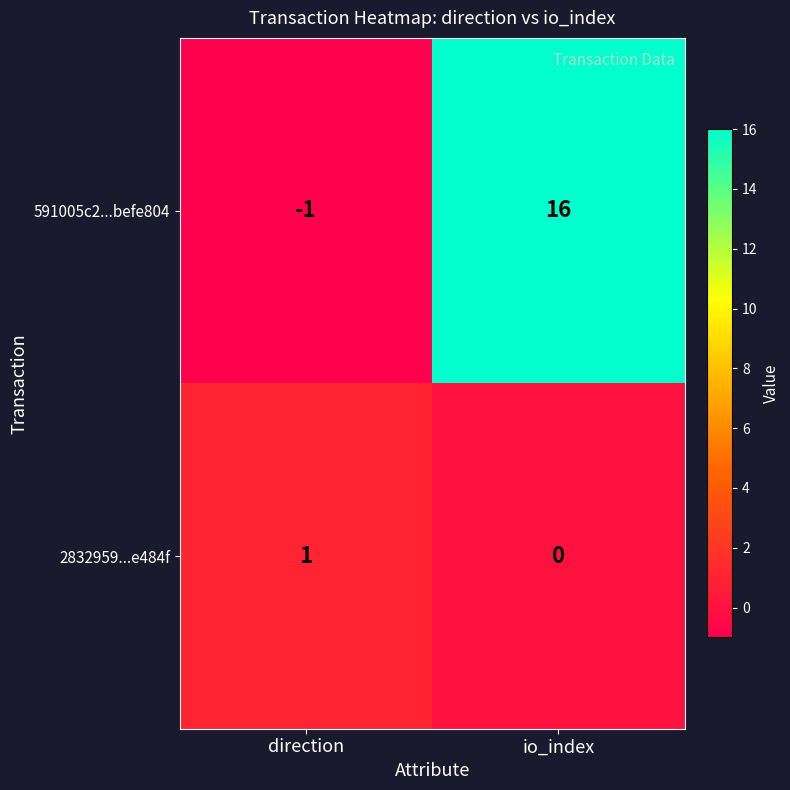

What is the minimum value shown in the chart?

-1